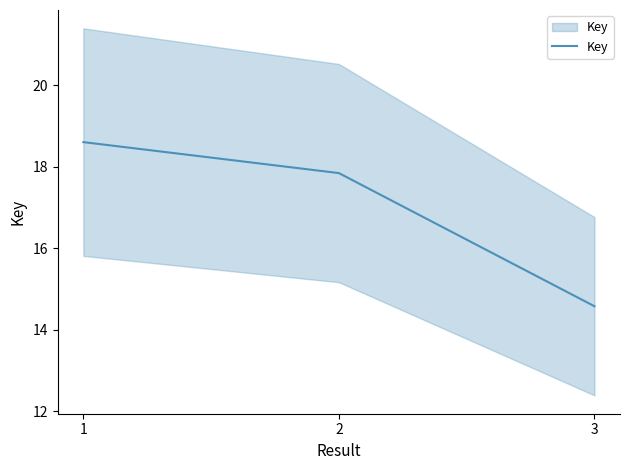

What is the change in value from 2 to 3?

-3.3